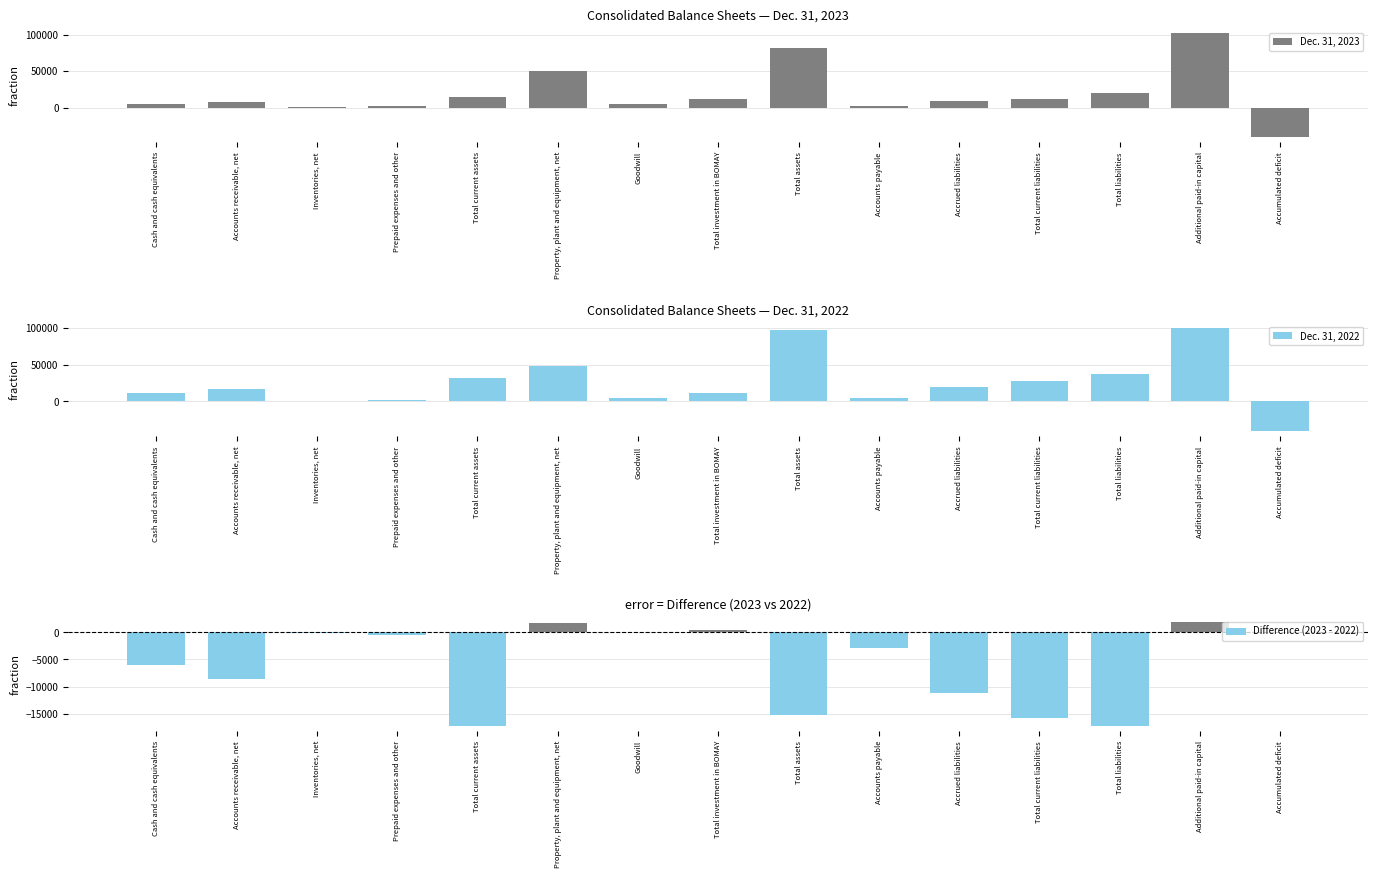

What is the average value of the Dec. 31, 2023 series?

18662